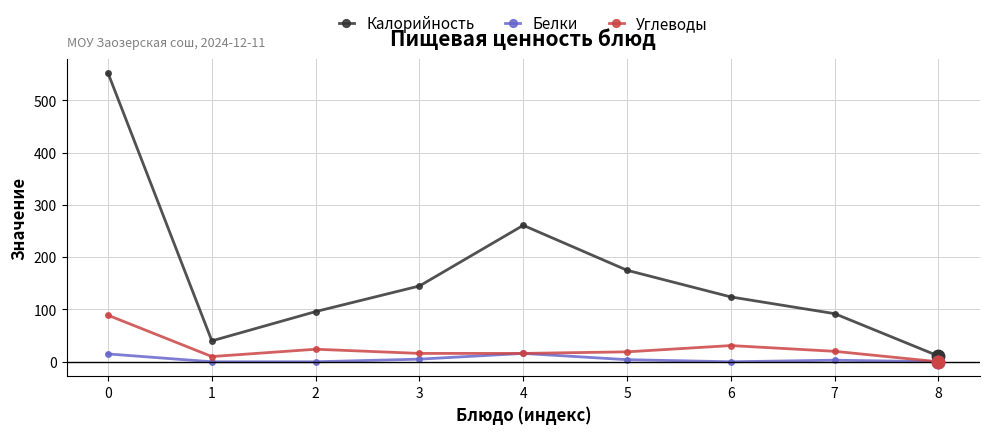

List the series in order of their peak value, lowest first.

Белки, Углеводы, Калорийность